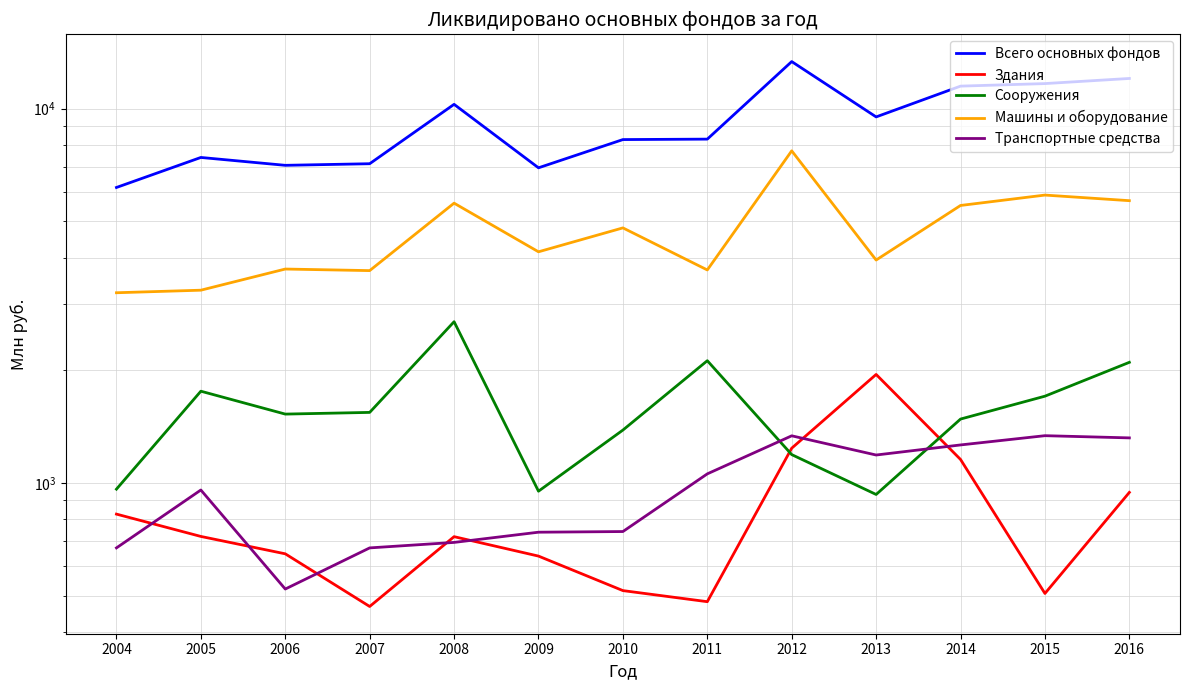

Which has a higher value, 2013 or 2016?

2016